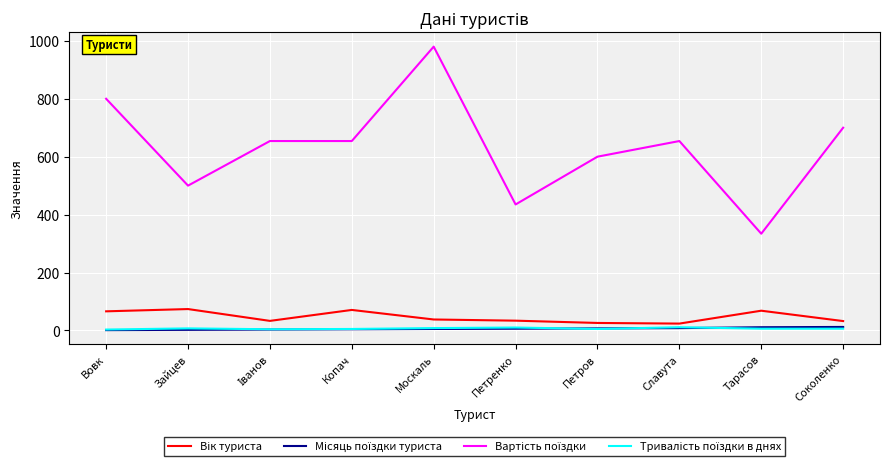

Which label corresponds to the largest value in the chart?

Москаль